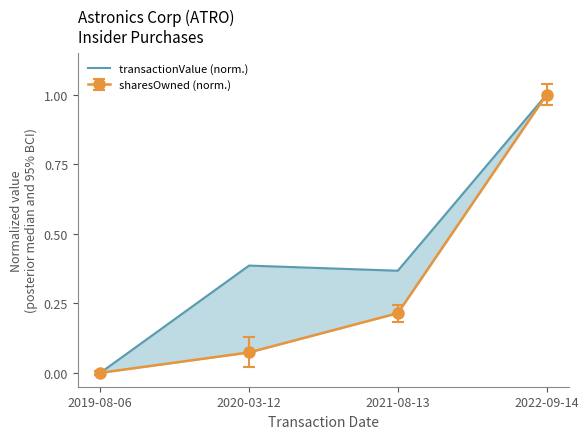

True or false: the data has more than 2 interior local peaks.

False